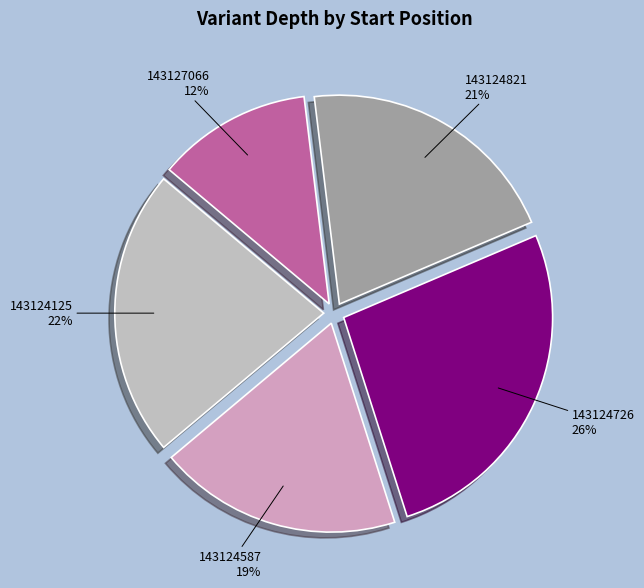

Which slice is the smallest?

143127066